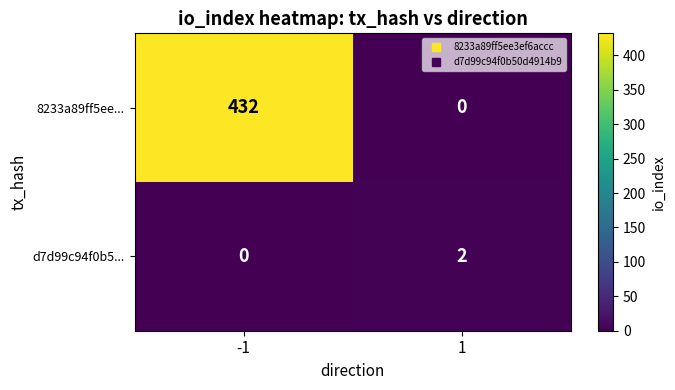

Rank the series by their maximum value, from highest to lowest.

8233a89ff5ee..., d7d99c94f0b5...